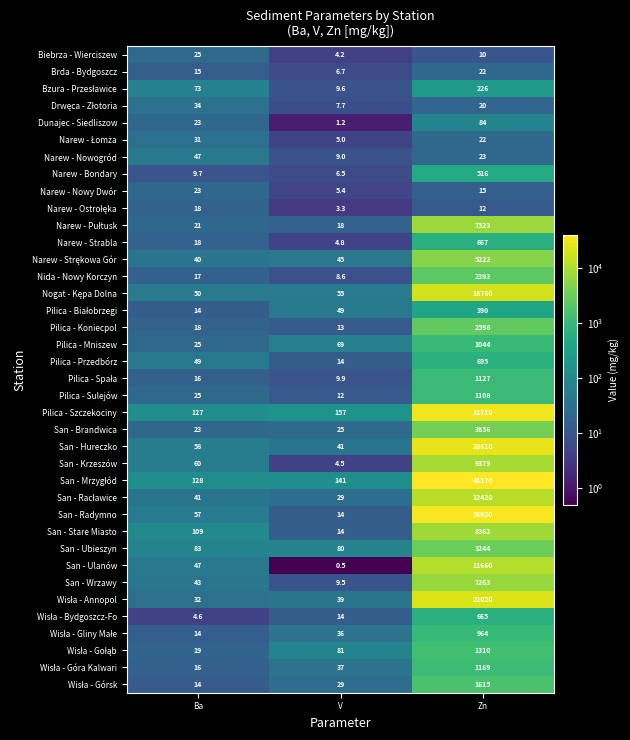

What is the difference between the maximum and second lowest values in the Pilica - Koniecpol series?

2580.0